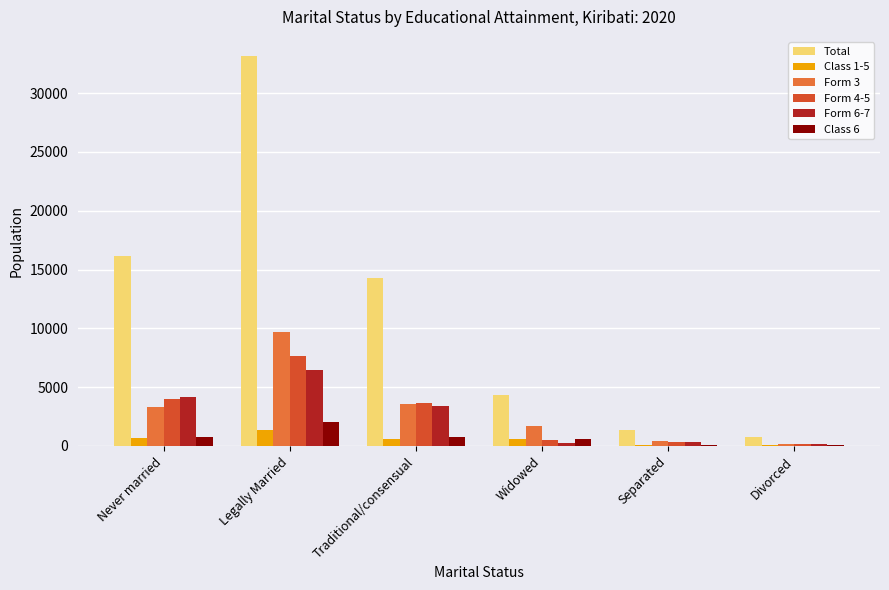

The Form 3 series shows 3272 at Never married. True or false?

True